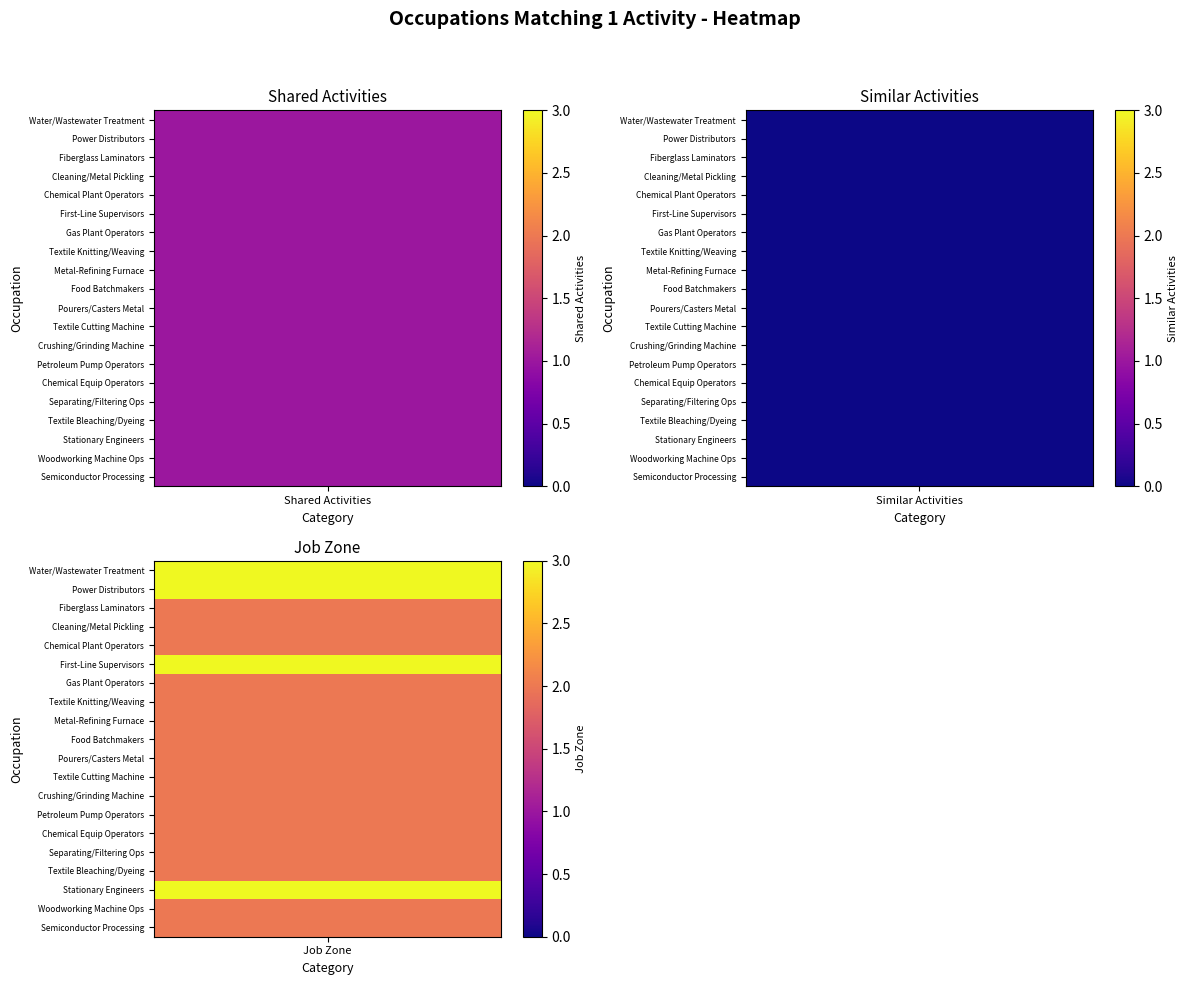

Is the value of Textile Knitting and Weaving Machine Setters at Job Zone greater than the value of First-Line Supervisors of Production and Operating Workers at Job Zone?

No